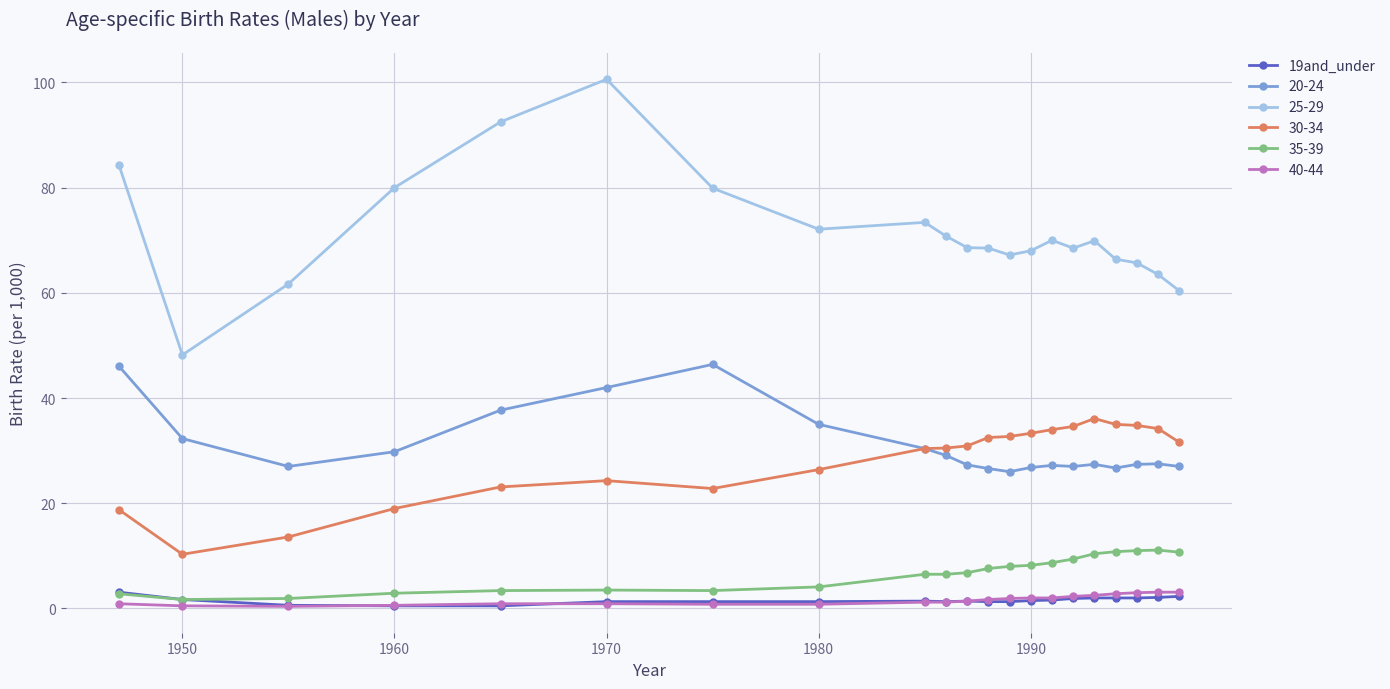

What is the value of the 20-24 point at the 8th from the left?

35.0